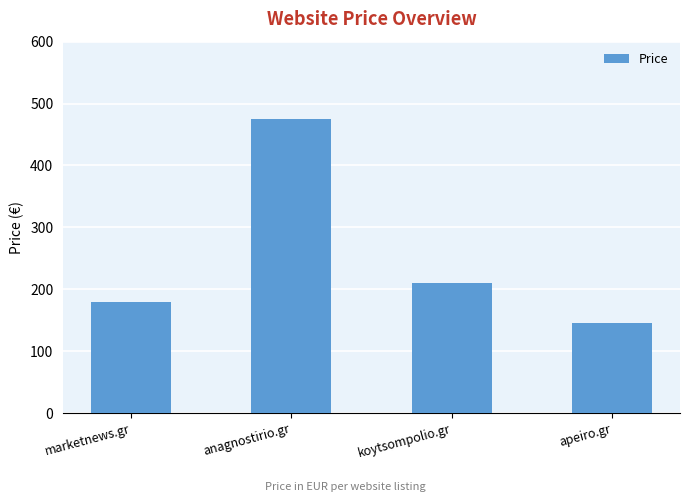

What is the sum of all values?

1010